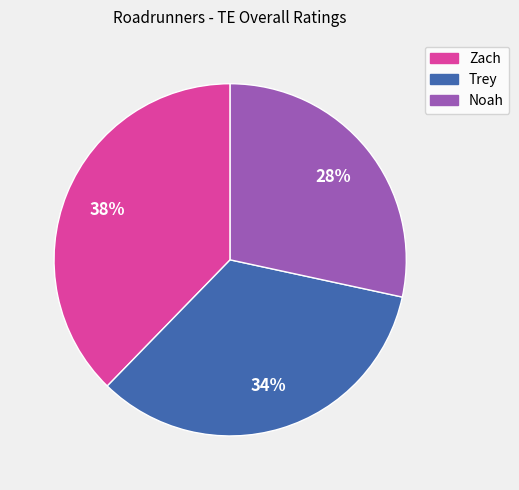

Is it true that Noah is 28% of the pie?

True